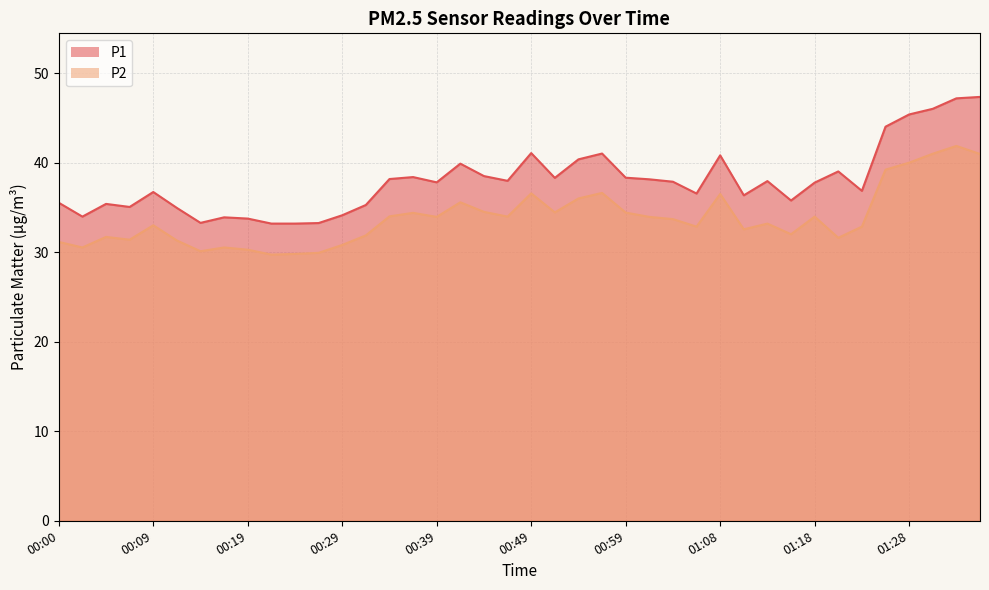

What is the sum of the P1 values at 01:28 and 00:24?

78.6